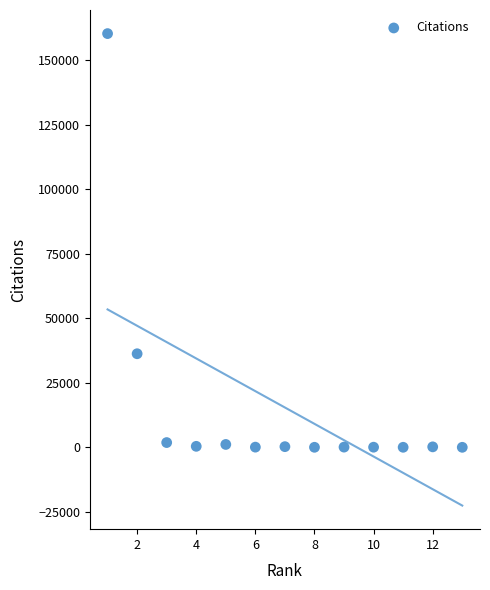

What Y value in the scatter plot is closest to 80133?

36261